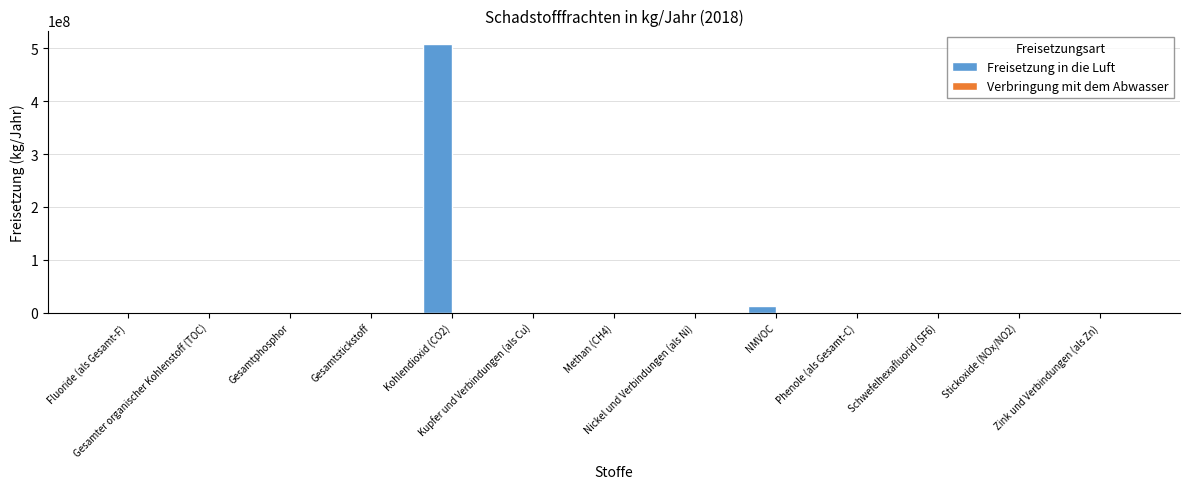

Are the bars horizontal?

No